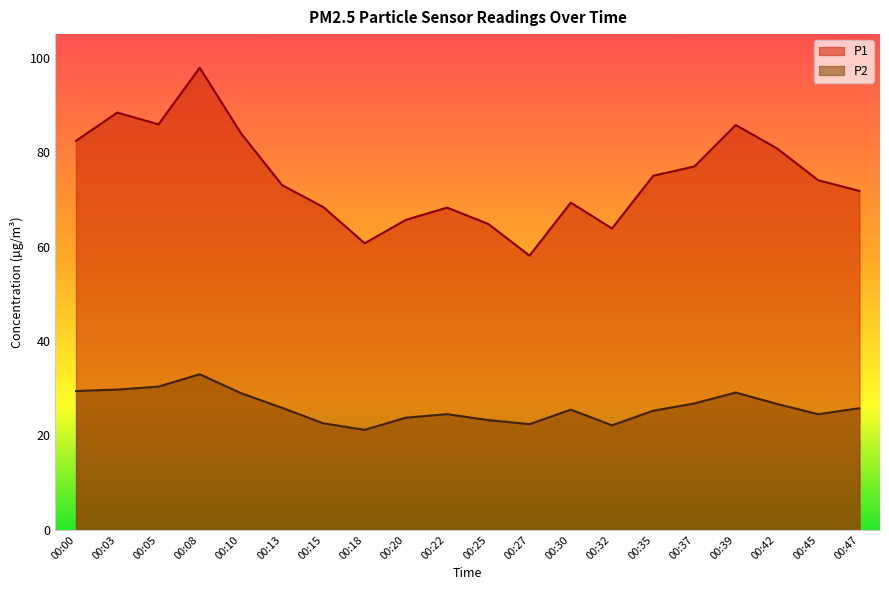

Is it true that P1 equals 35.6 at 00:03?

False